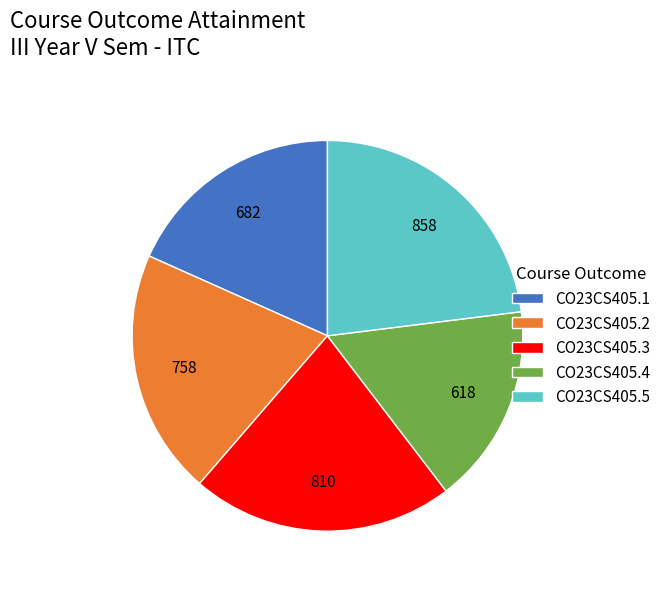

True or false: CO23CS405.5 accounts for 15% of the total.

False